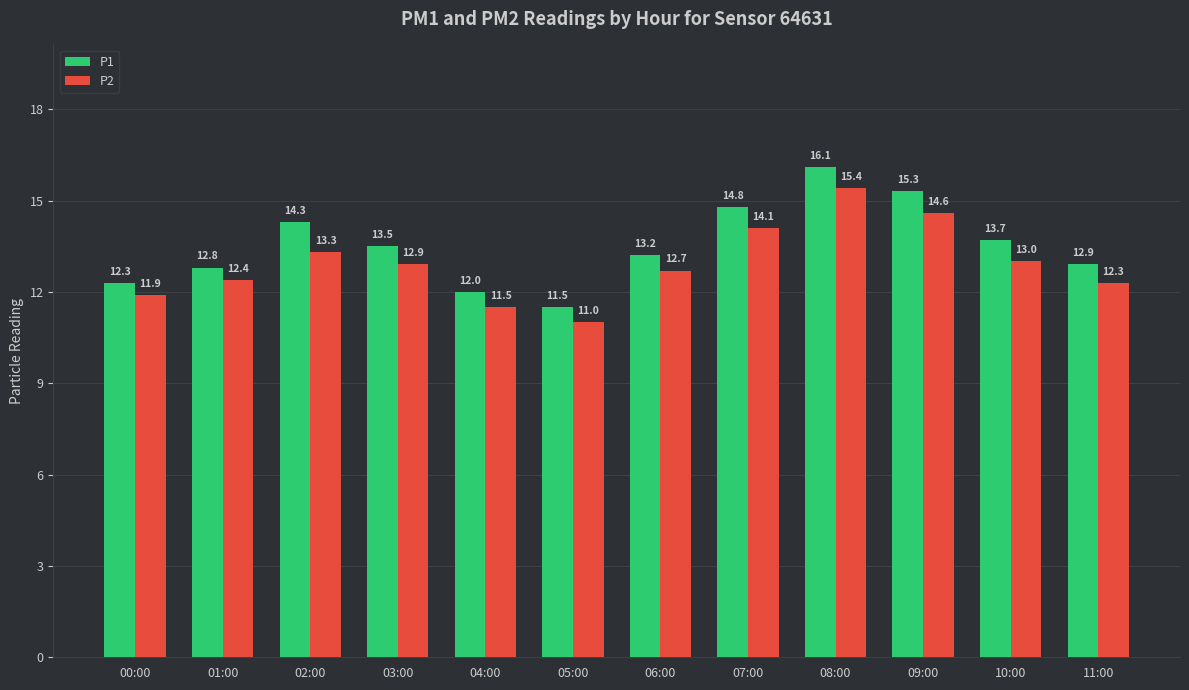

What is the sum of the P2 values at 11:00 and 09:00?

26.9